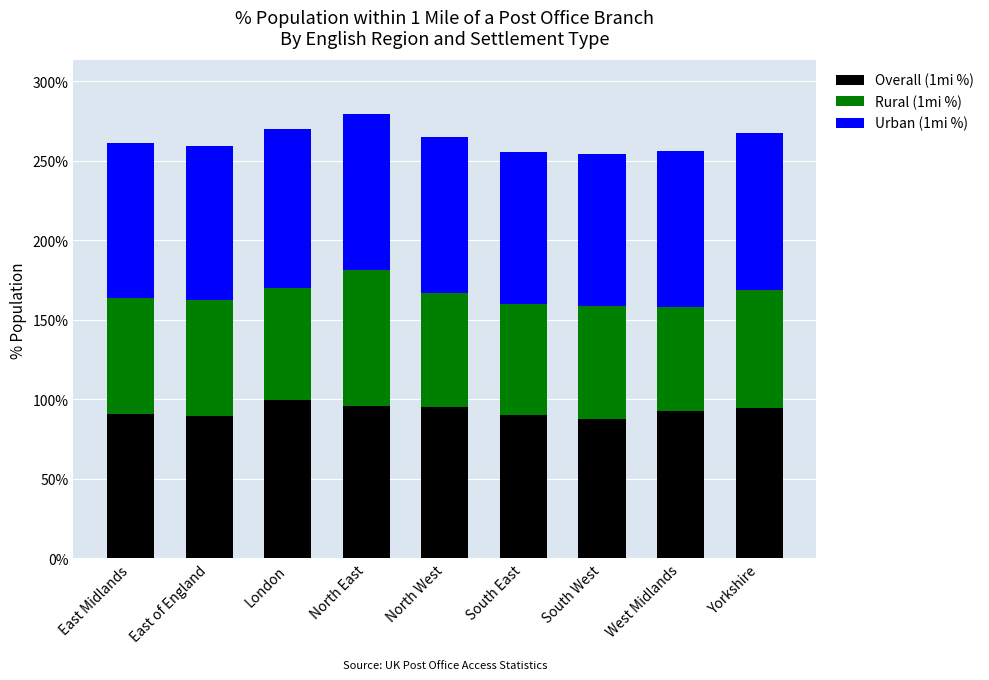

What is the highest value of the Overall (1mi %) series?

99.7